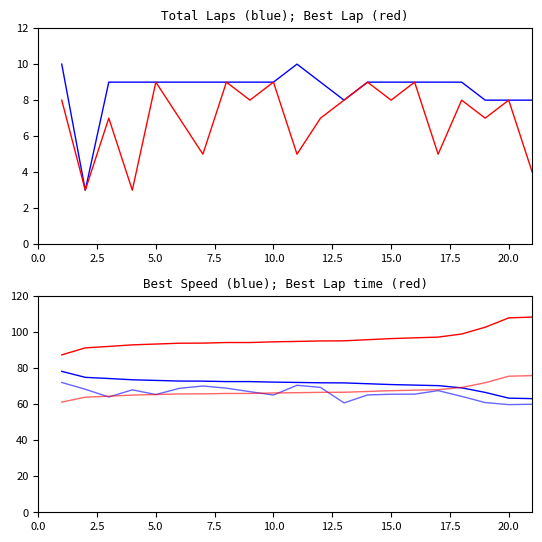

True or false: Average Speed and Total Laps cross at least once.

False